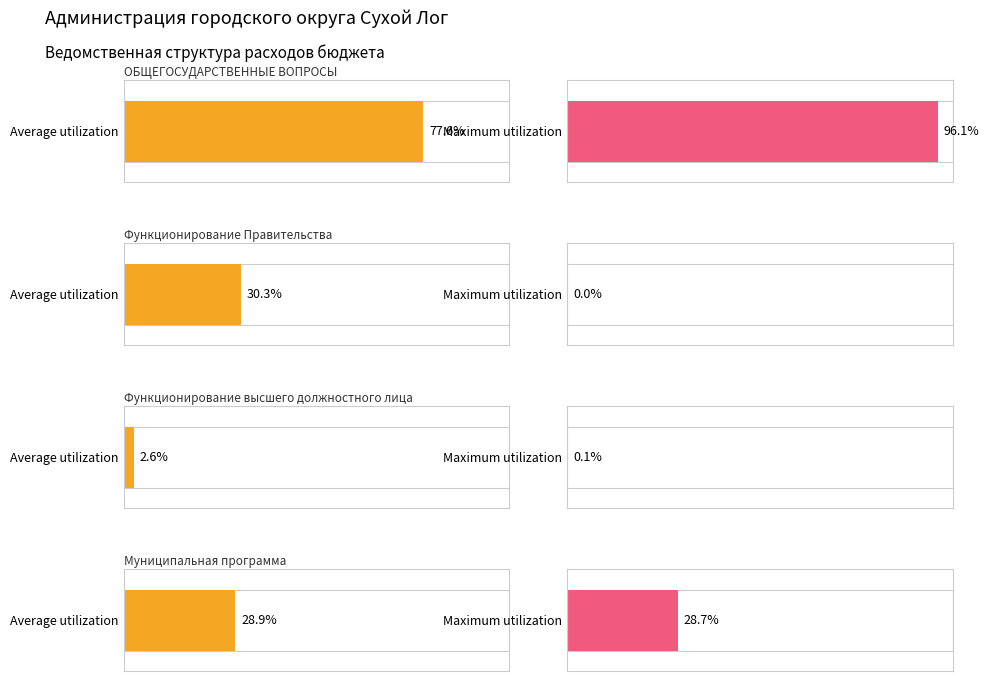

How many bars are there in each group?

2